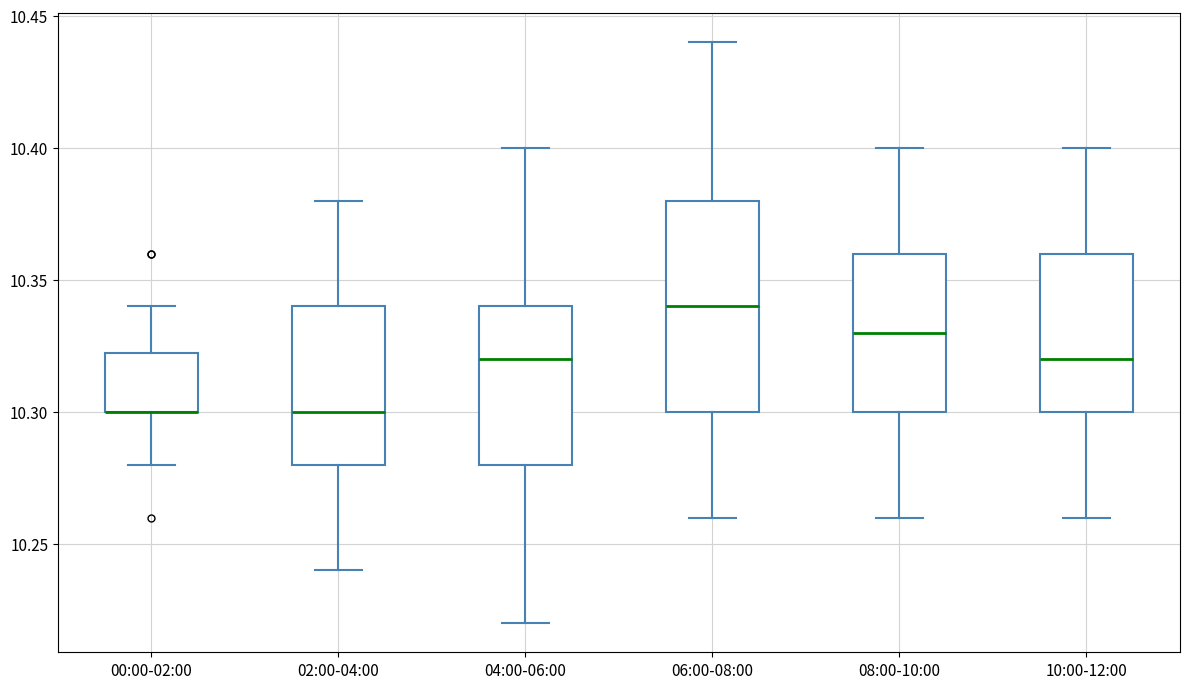

Where is the lower edge of the box for 06:00-08:00 on the y-axis? The values are not printed on the chart, so give them approximately, as read against the axis.

10.300